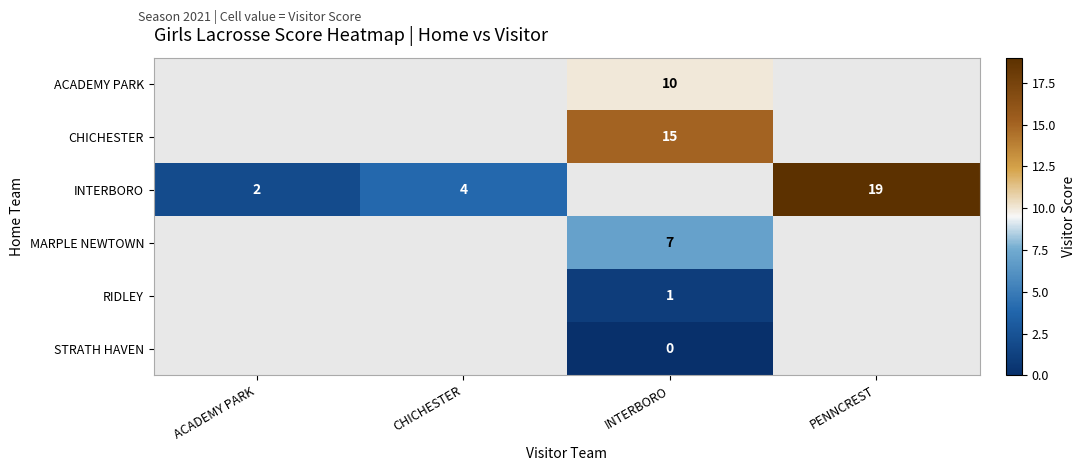

The value of INTERBORO at PENNCREST is 25.7. True or false?

False